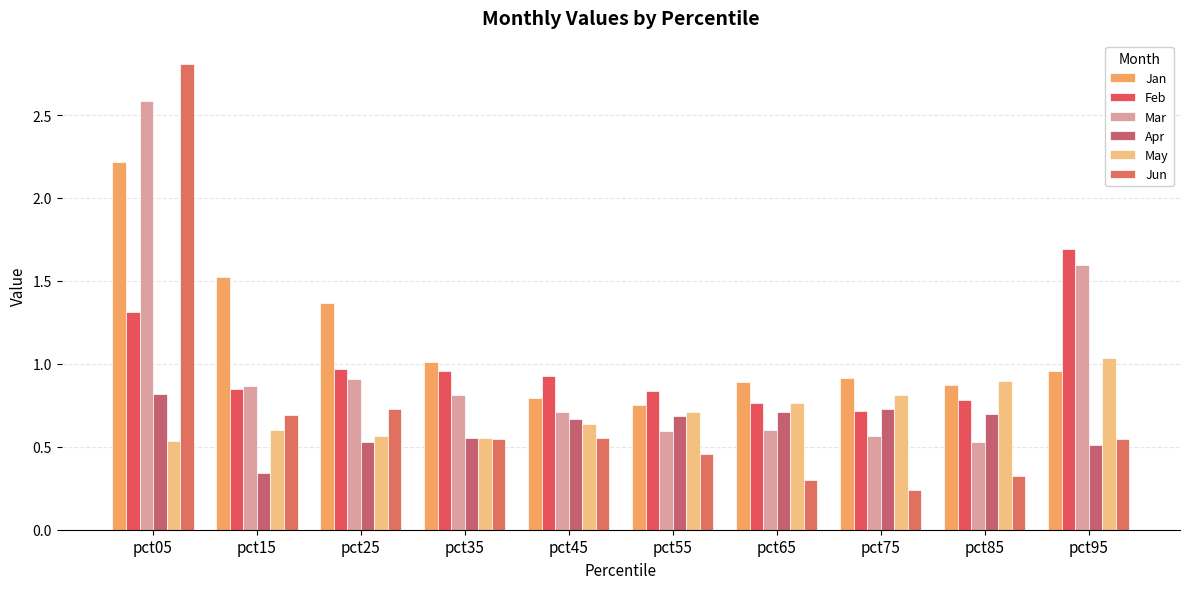

The Feb series shows 1.3 at pct05. True or false?

True